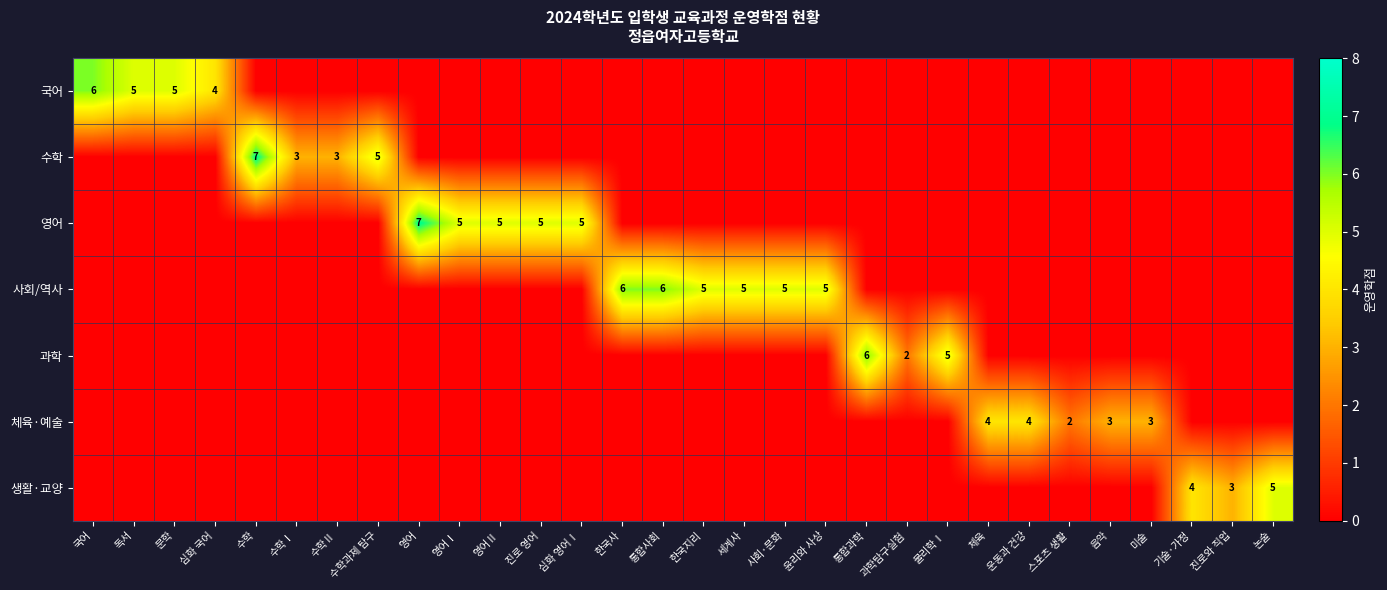

Is it true that 영어 equals 5 at 심화 영어Ⅰ?

True